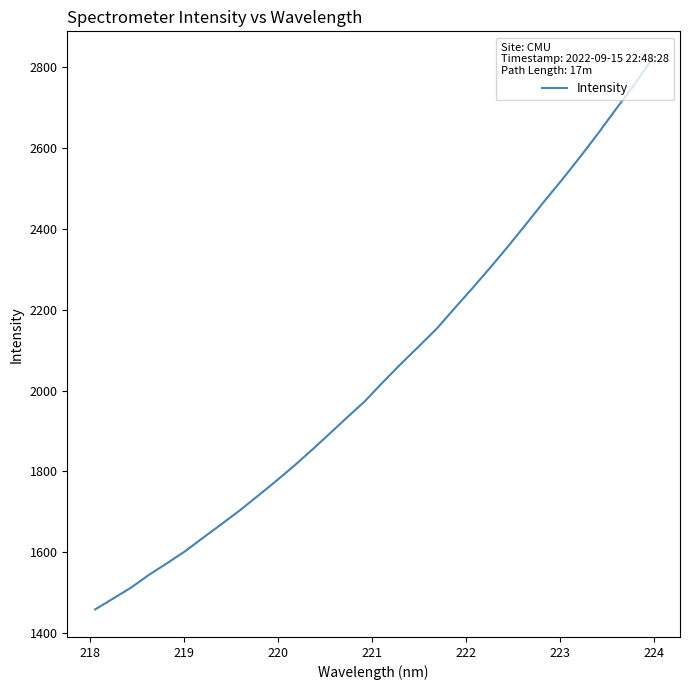

What is the minimum value shown in the chart?

1458.4